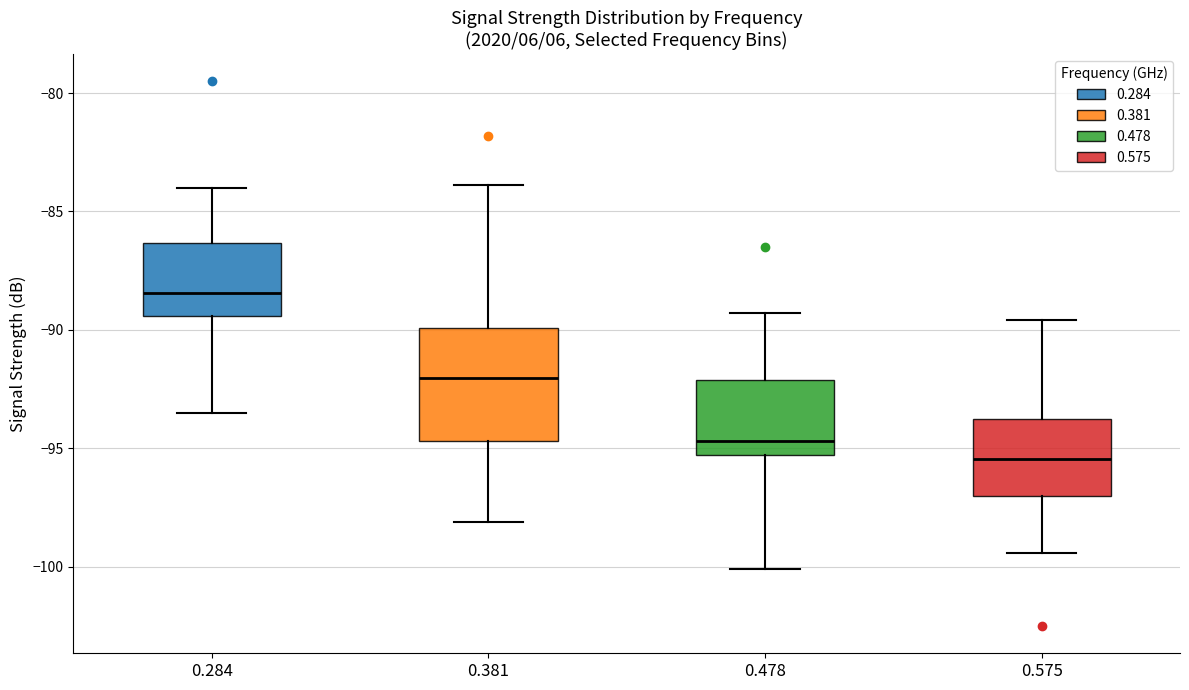

Which box is the tallest, from its lower edge to its upper edge?

0.381